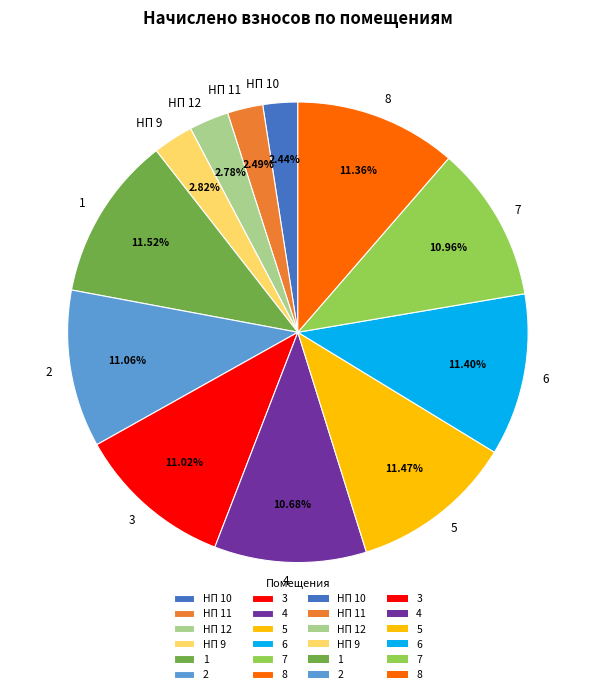

Does any single category account for the majority?

No